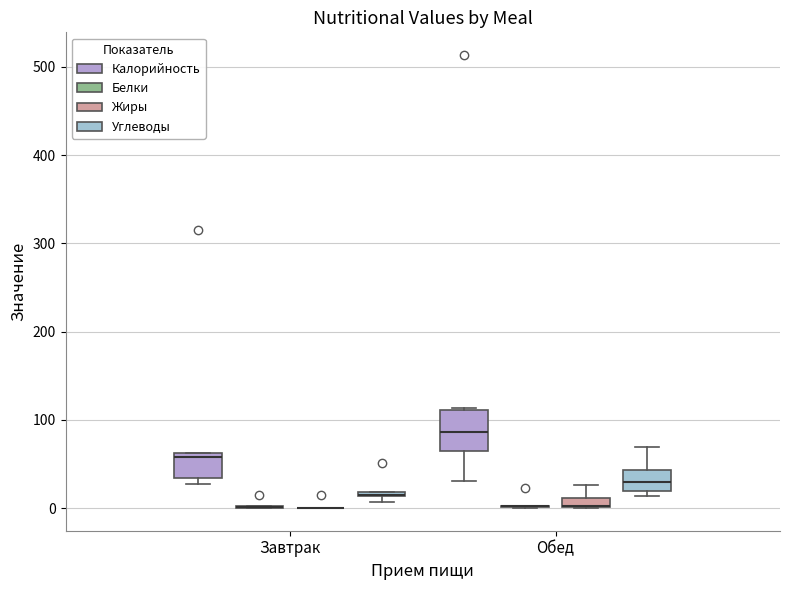

Comparing the boxes themselves (not the whiskers), which one is the tallest?

Обед (Калорийность)